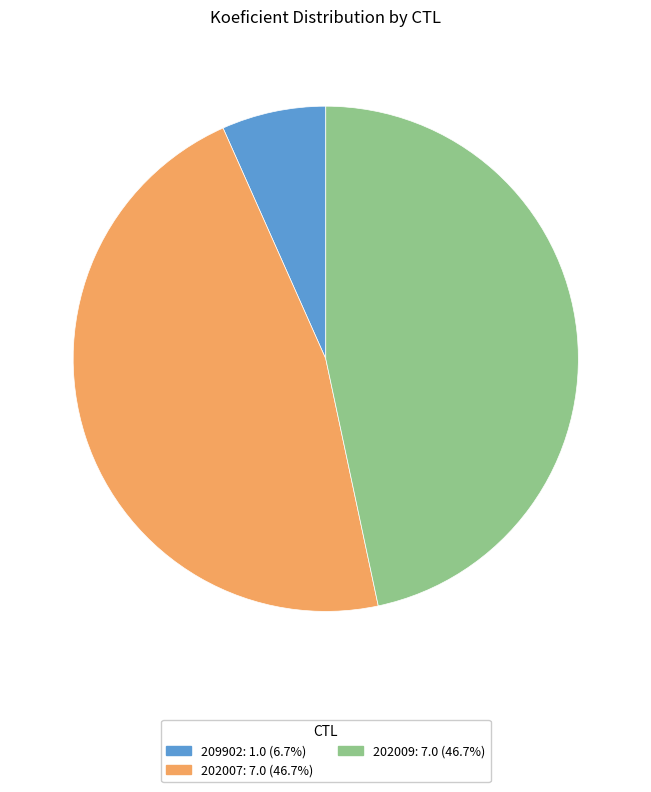

Is the sum of 202007 and 202009 greater than half?

Yes